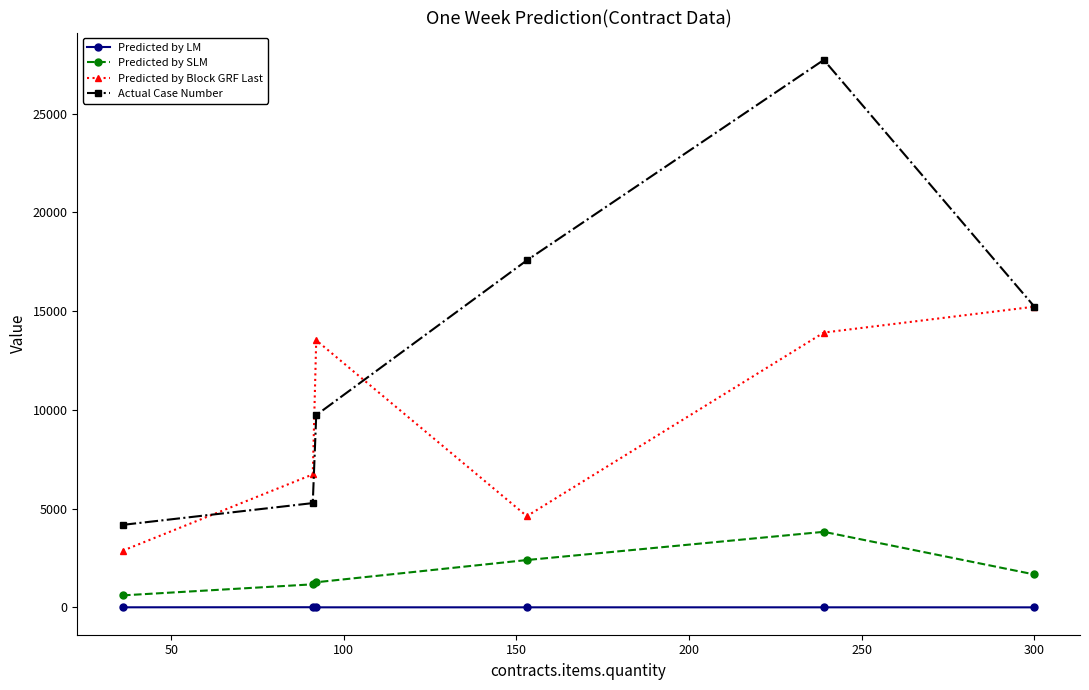

Rank the series by their maximum value, from highest to lowest.

Actual Case Number, Predicted by Block GRF Last, Predicted by SLM, Predicted by LM